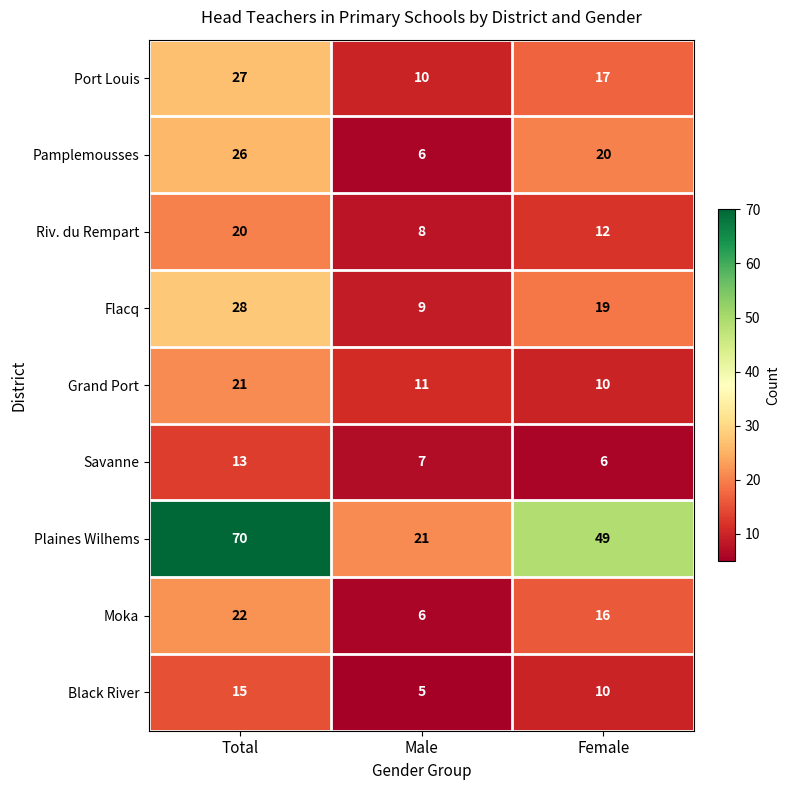

How many distinct data groups are displayed?

9